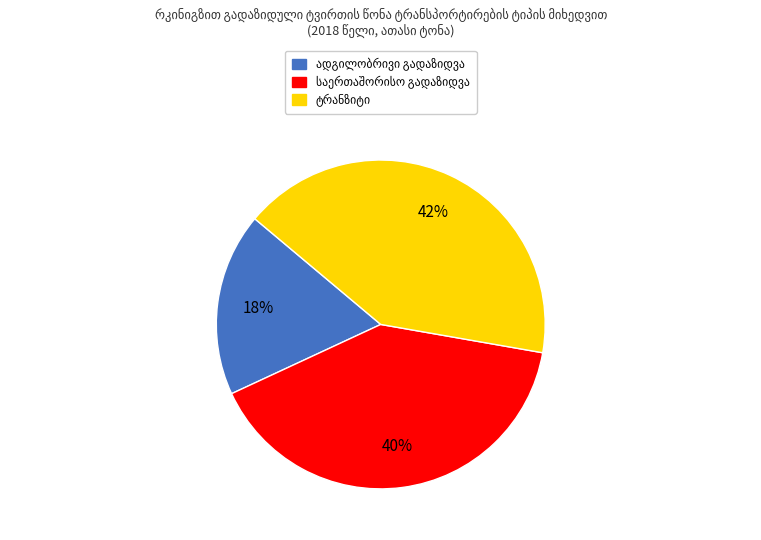

Count the number of slices in the pie.

3